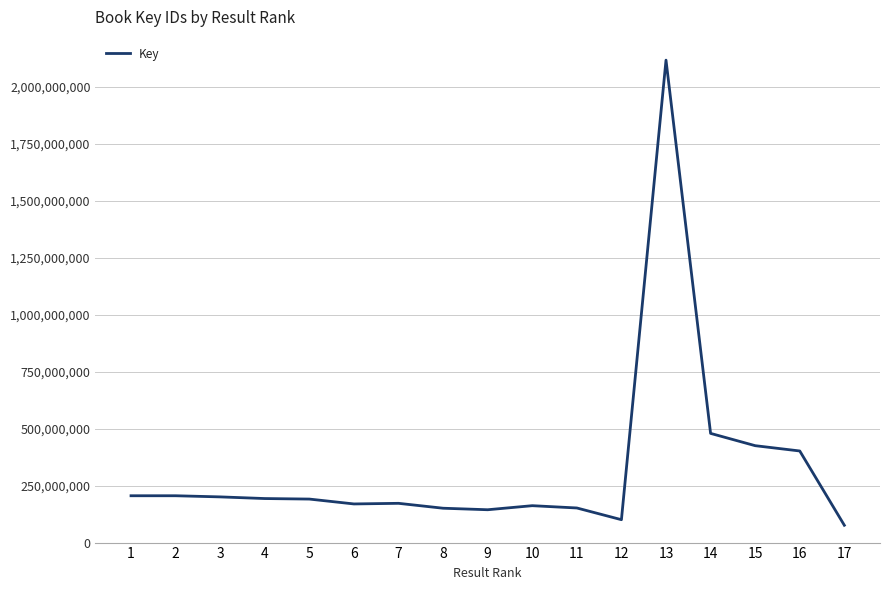

What is the difference between the values at 2 and 17?

129536485